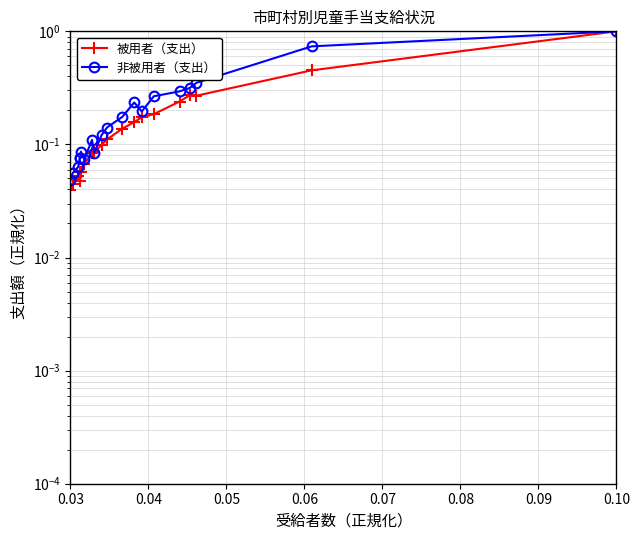

What are all the series names shown in the legend?

被用者（支出）, 非被用者（支出）